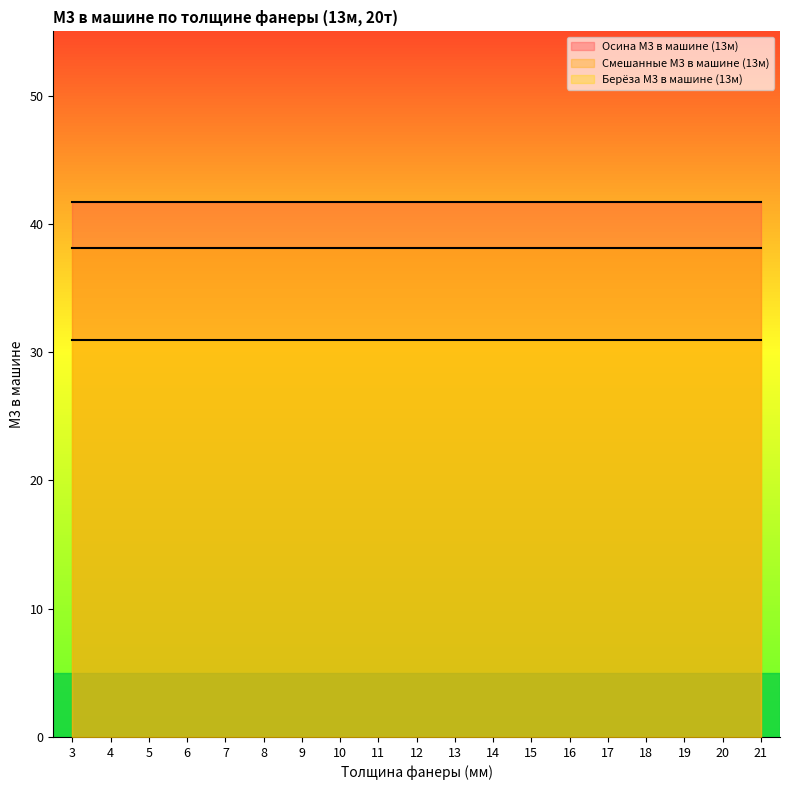

True or false: Осина М3 в машине (13м) and Берёза М3 в машине (13м) intersect in this chart.

False